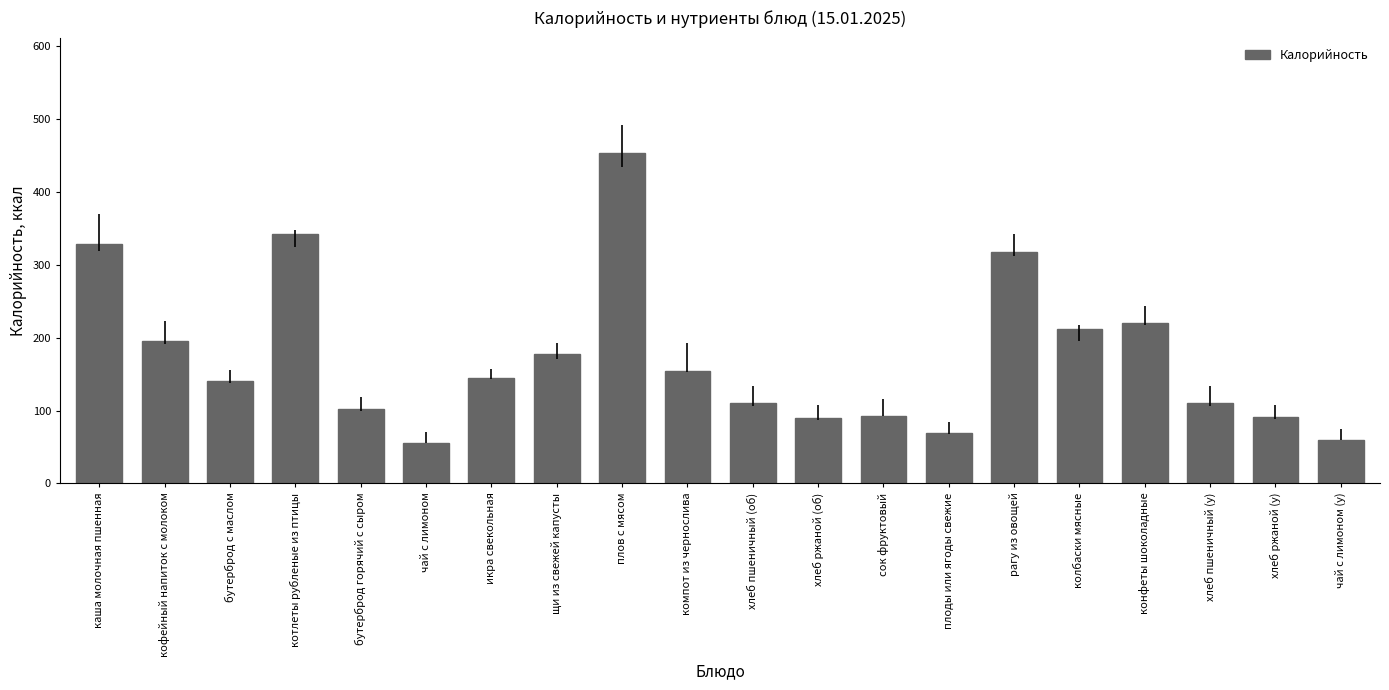

Does the chart contain stacked bars?

No